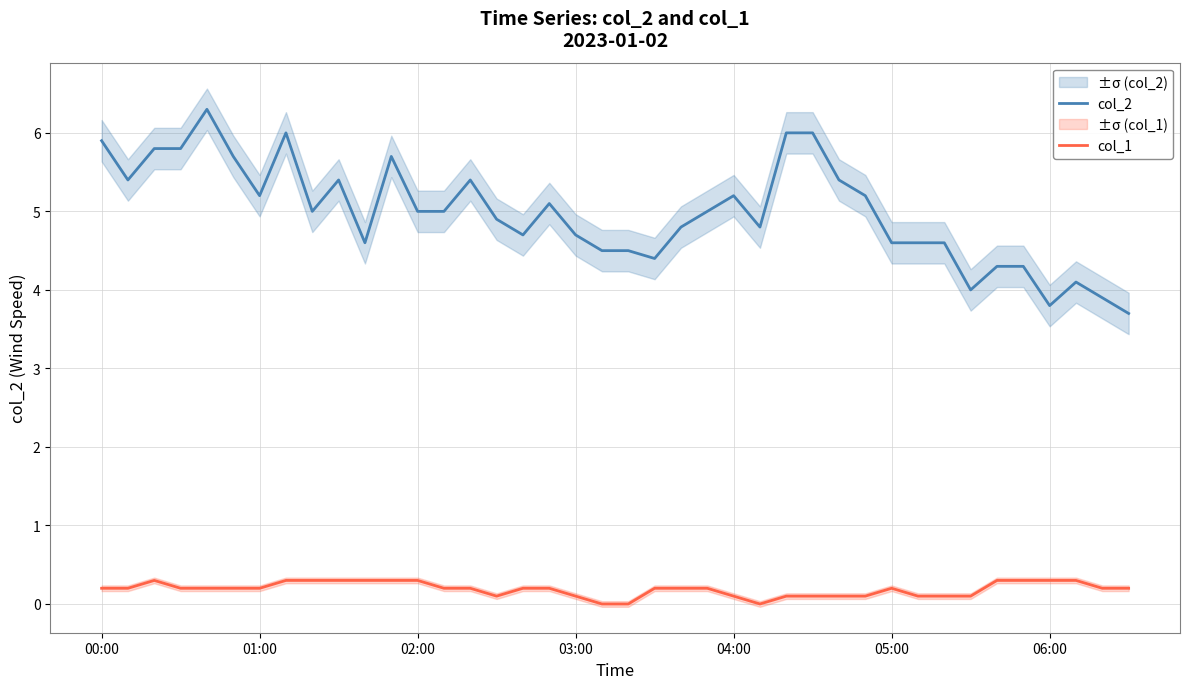

What is the value of the col_1 point at the 10th from the left?

0.3